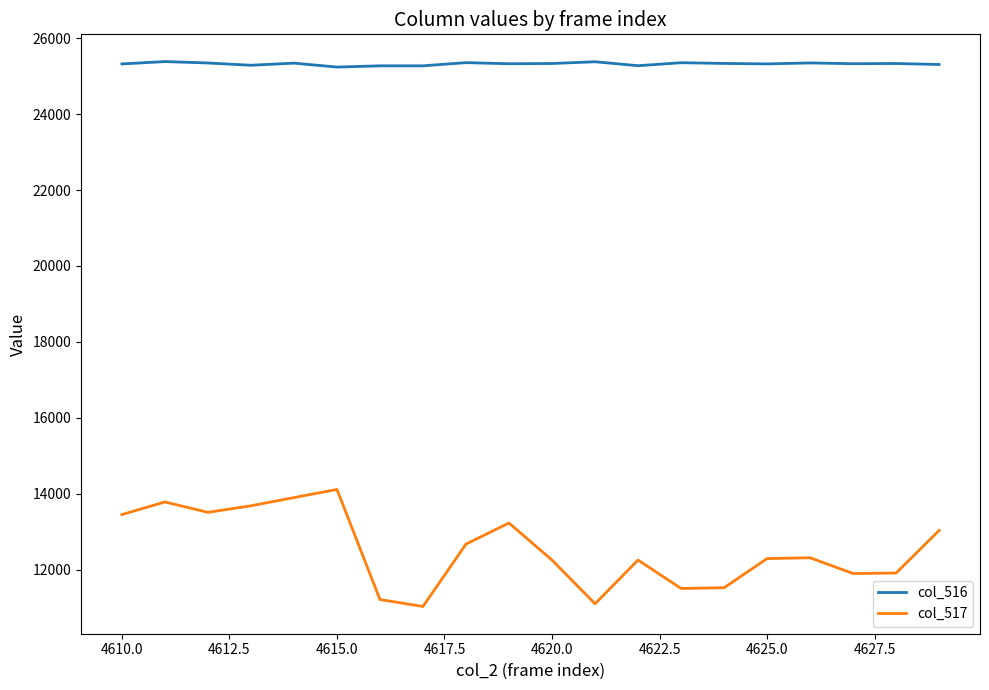

List the series in order of their peak value, highest first.

col_516, col_517